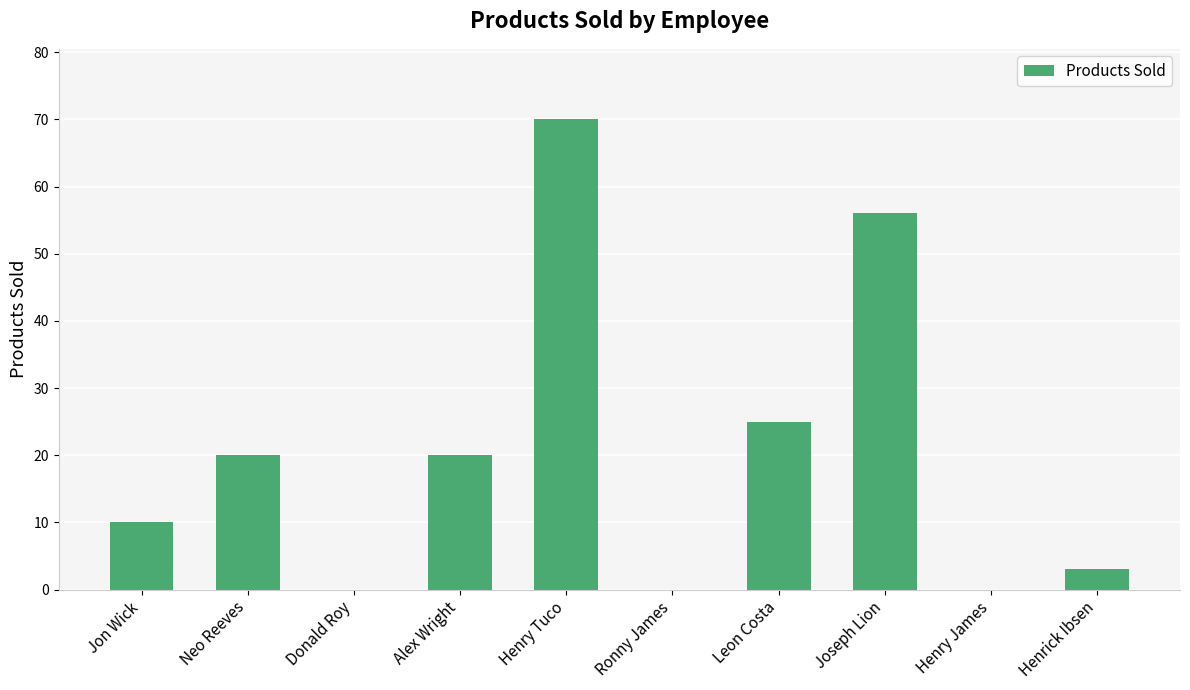

At which label is the value closest to 35?

Leon Costa